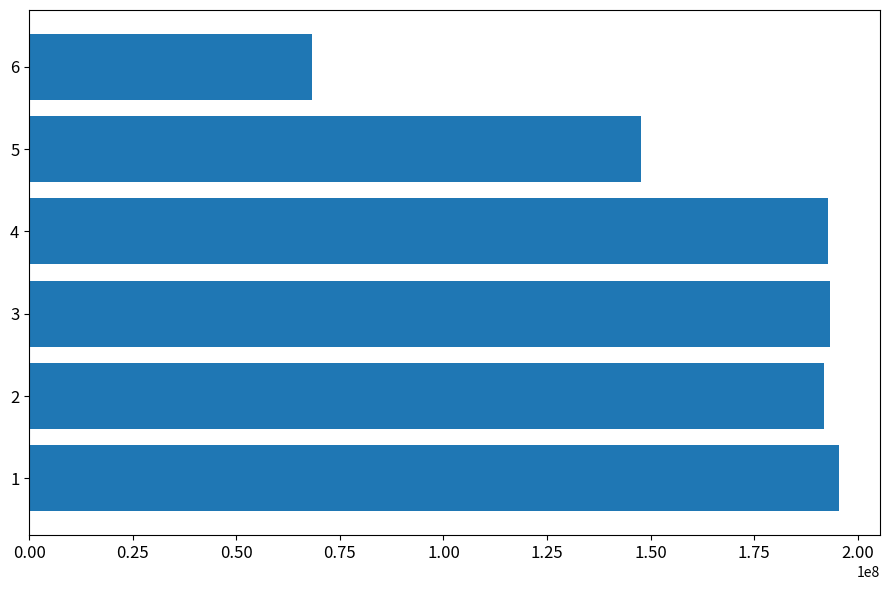

Read the value at 4.

192735349